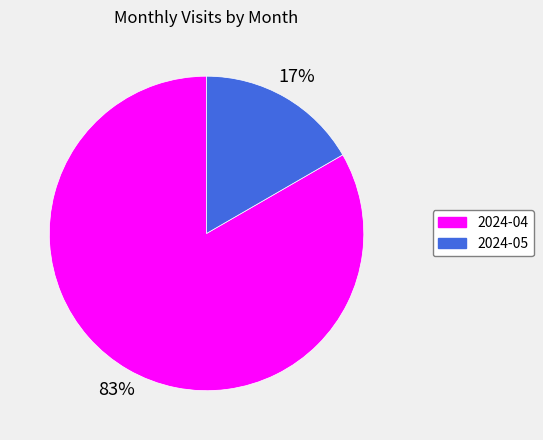

To the nearest percent, what portion does 2024-05 represent?

17%